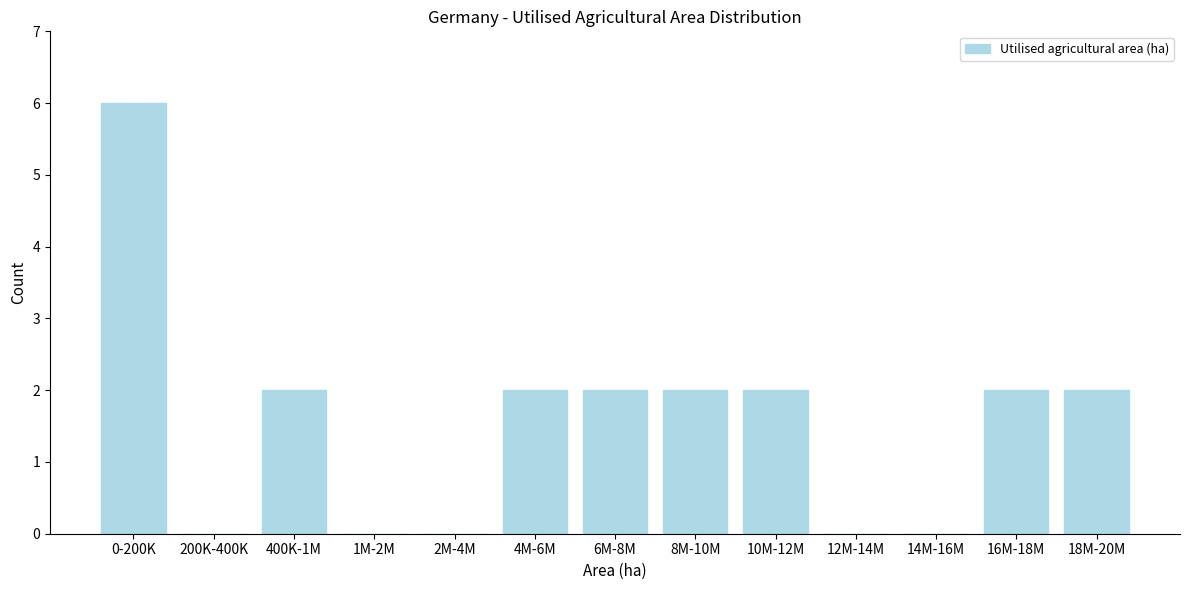

Reading left to right, list all the values displayed in this chart.

0-200K=6	200K-400K=0	400K-1M=2	1M-2M=0	2M-4M=0	4M-6M=2	6M-8M=2	8M-10M=2	10M-12M=2	12M-14M=0	14M-16M=0	16M-18M=2	18M-20M=2